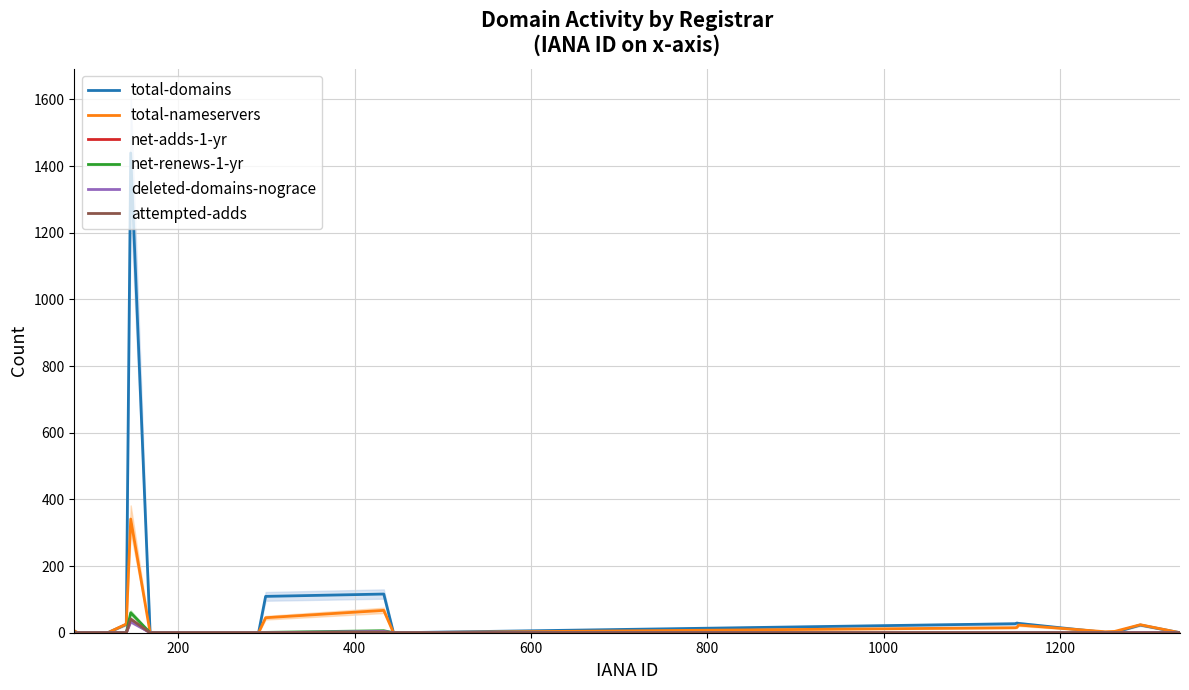

Does the chart display data point markers on the line(s)?

No